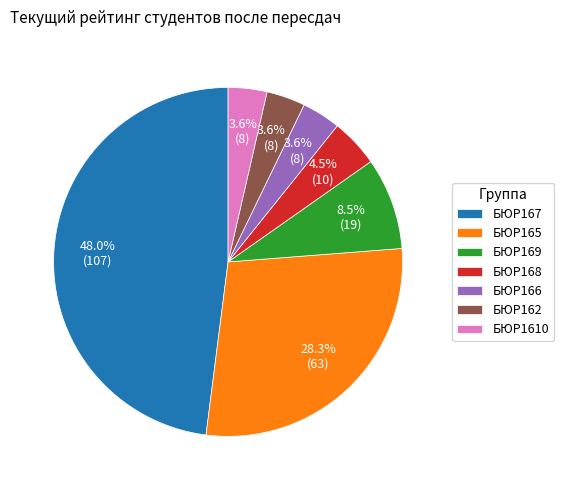

True or false: БЮР167 accounts for 1% of the total.

False